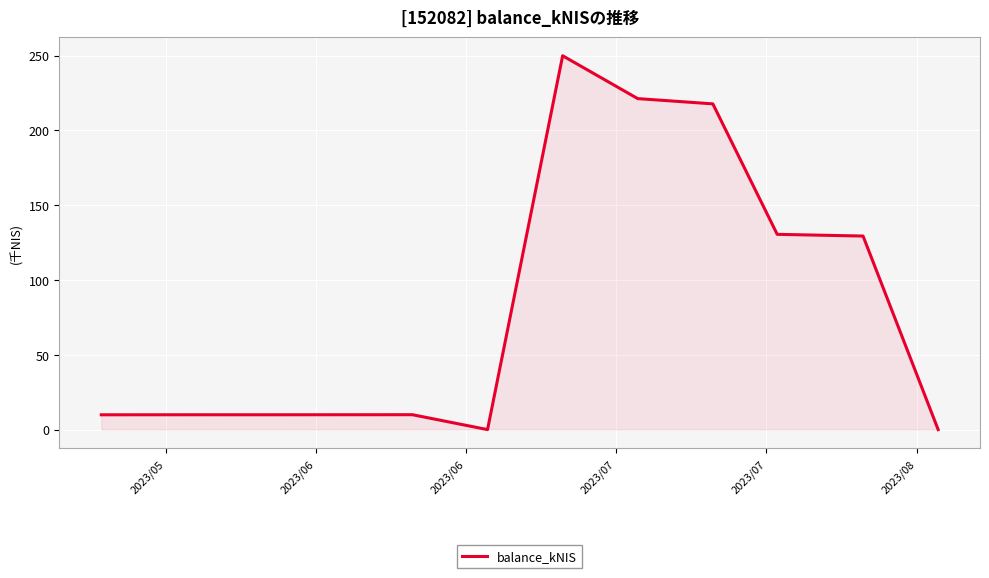

What is the maximum value shown in the chart?

249.9